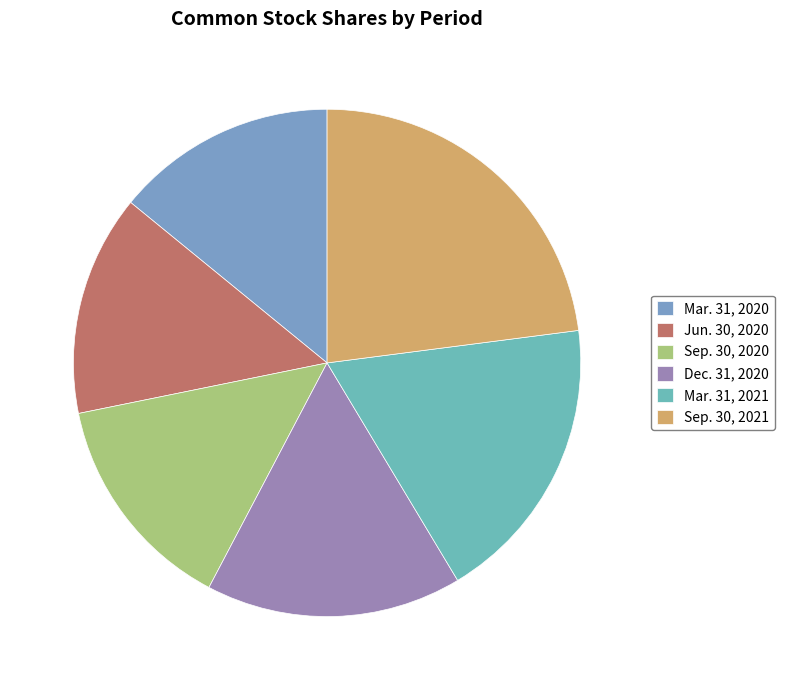

How many segments does this pie chart have?

6